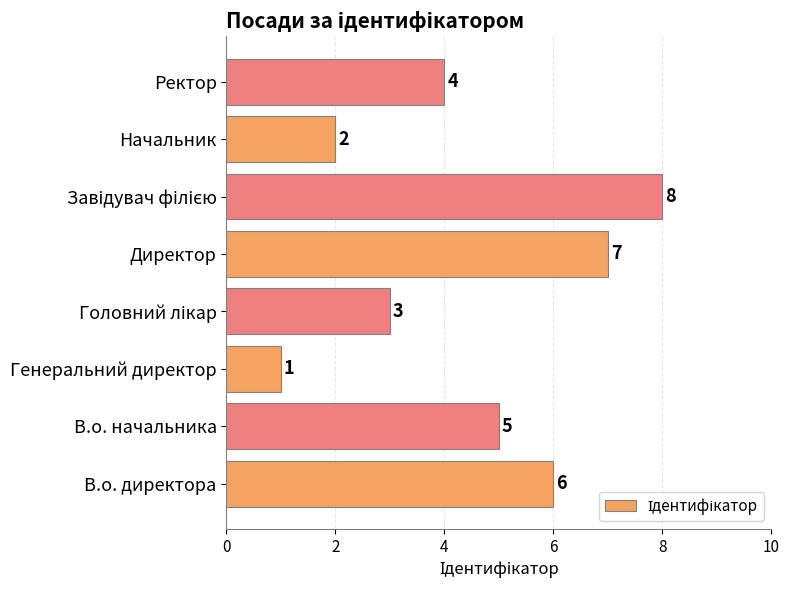

Is it true that the value at В.о. начальника is 1?

False